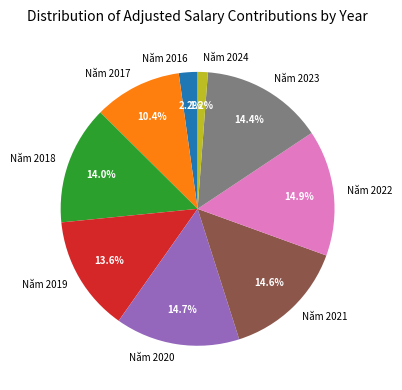

Which slice is the smallest?

Năm 2024